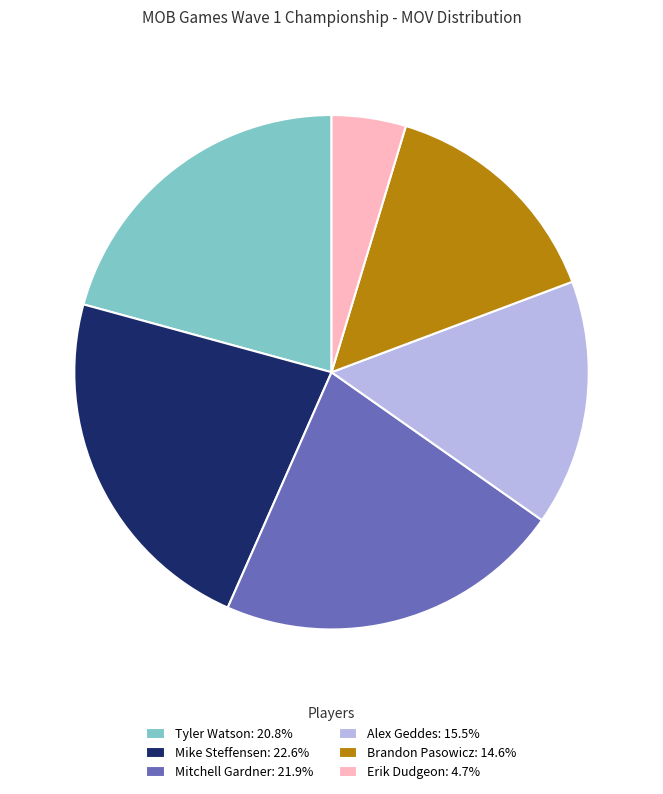

Rank the categories by value from lowest to highest.

Erik Dudgeon, Brandon Pasowicz, Alex Geddes, Tyler Watson, Mitchell Gardner, Mike Steffensen